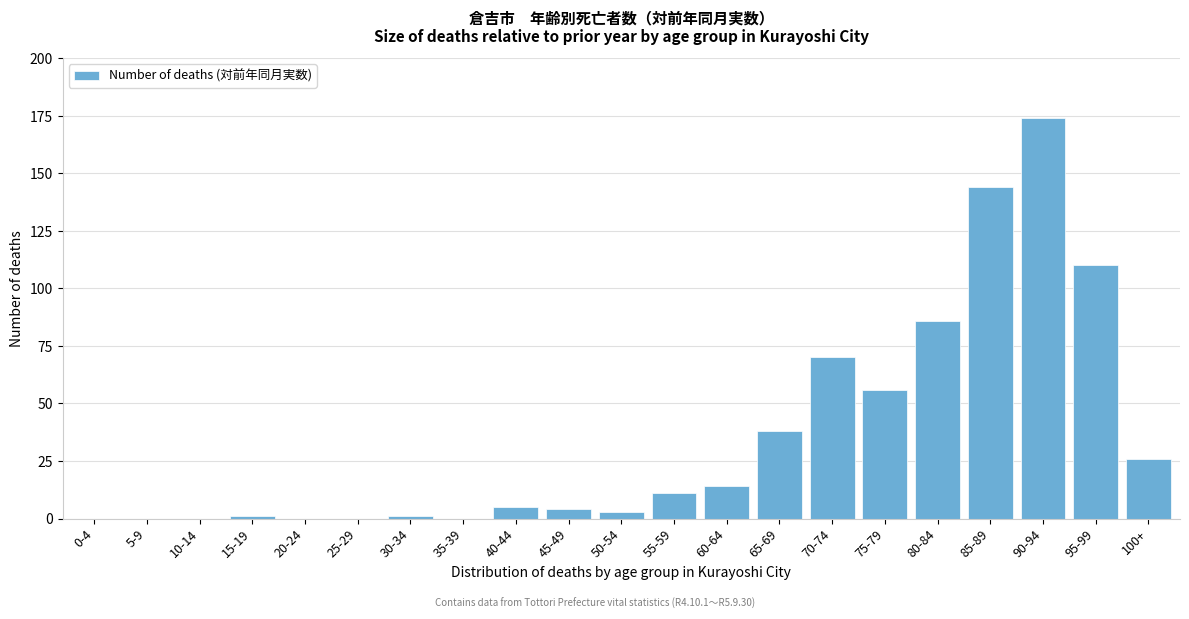

Reading right to left, extract all data points from this chart.

100+=26	95-99=110	90-94=174	85-89=144	80-84=86	75-79=56	70-74=70	65-69=38	60-64=14	55-59=11	50-54=3	45-49=4	40-44=5	35-39=0	30-34=1	25-29=0	20-24=0	15-19=1	10-14=0	5-9=0	0-4=0